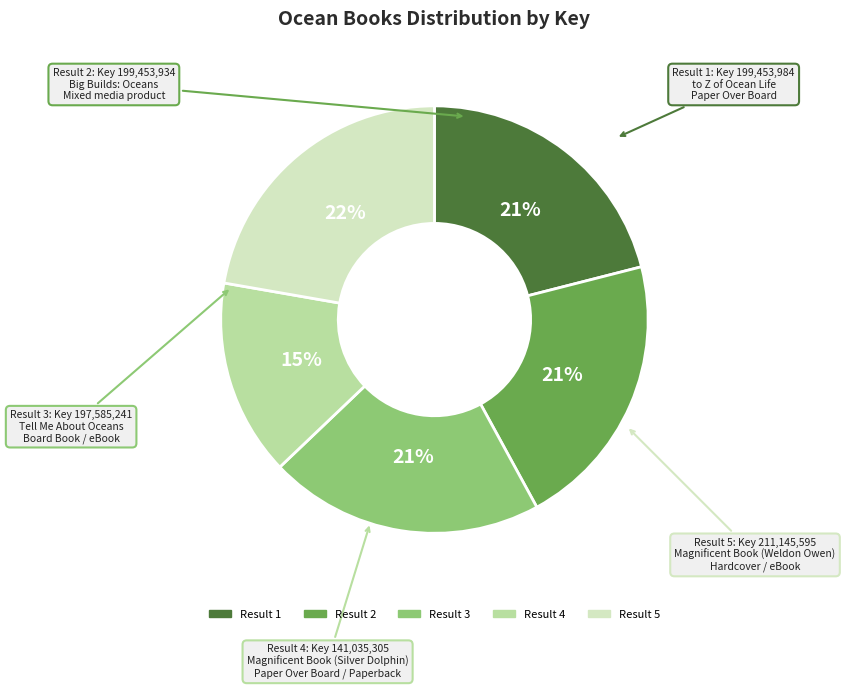

To the nearest percent, what is the difference between the largest and smallest slice percentages?

7%